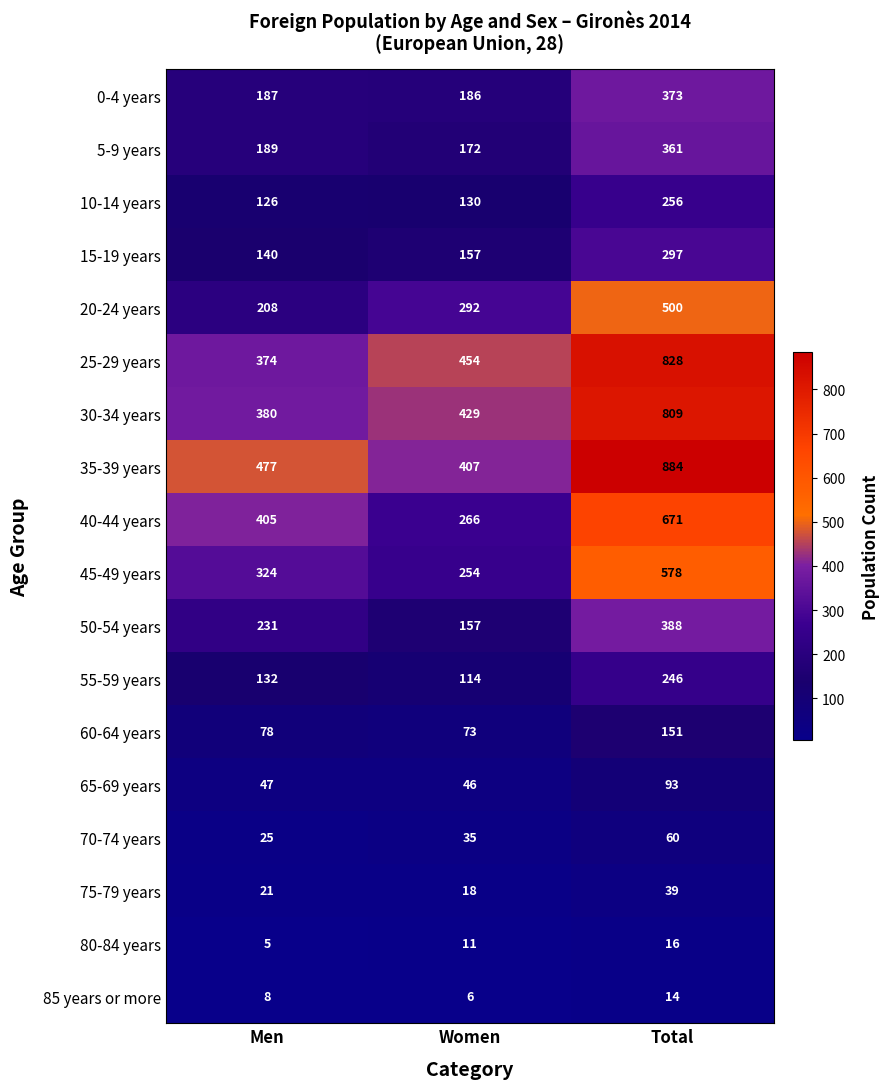

Which series changed the most between Women and Total?

35-39 years